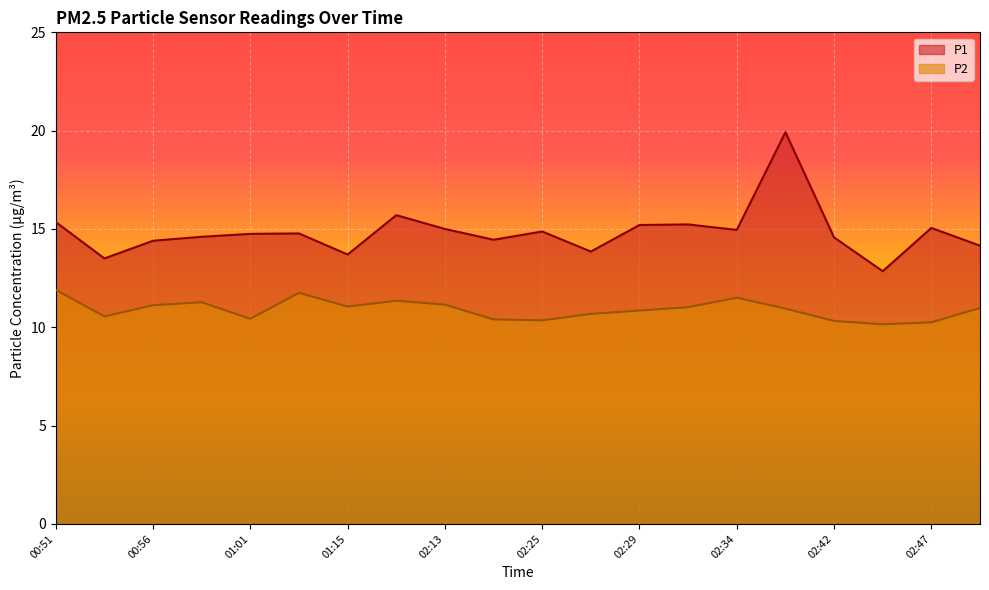

The P1 series shows 25.8 at 02:25. True or false?

False